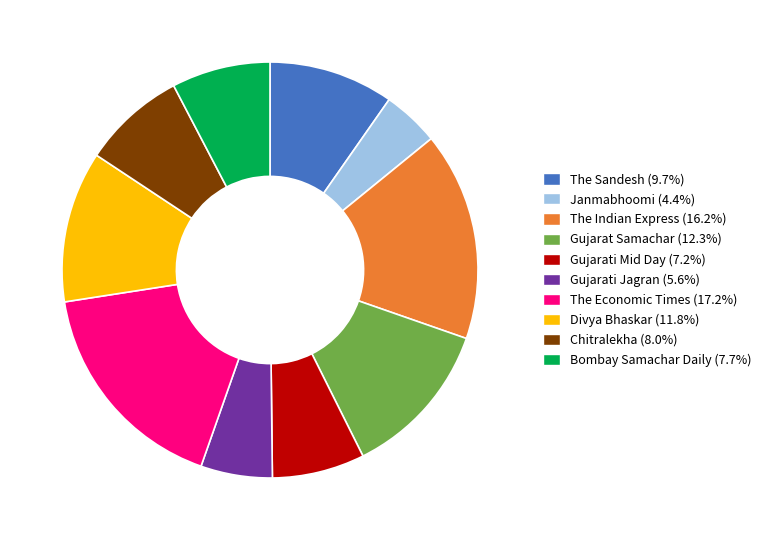

True or false: Chitralekha accounts for 8% of the total.

True